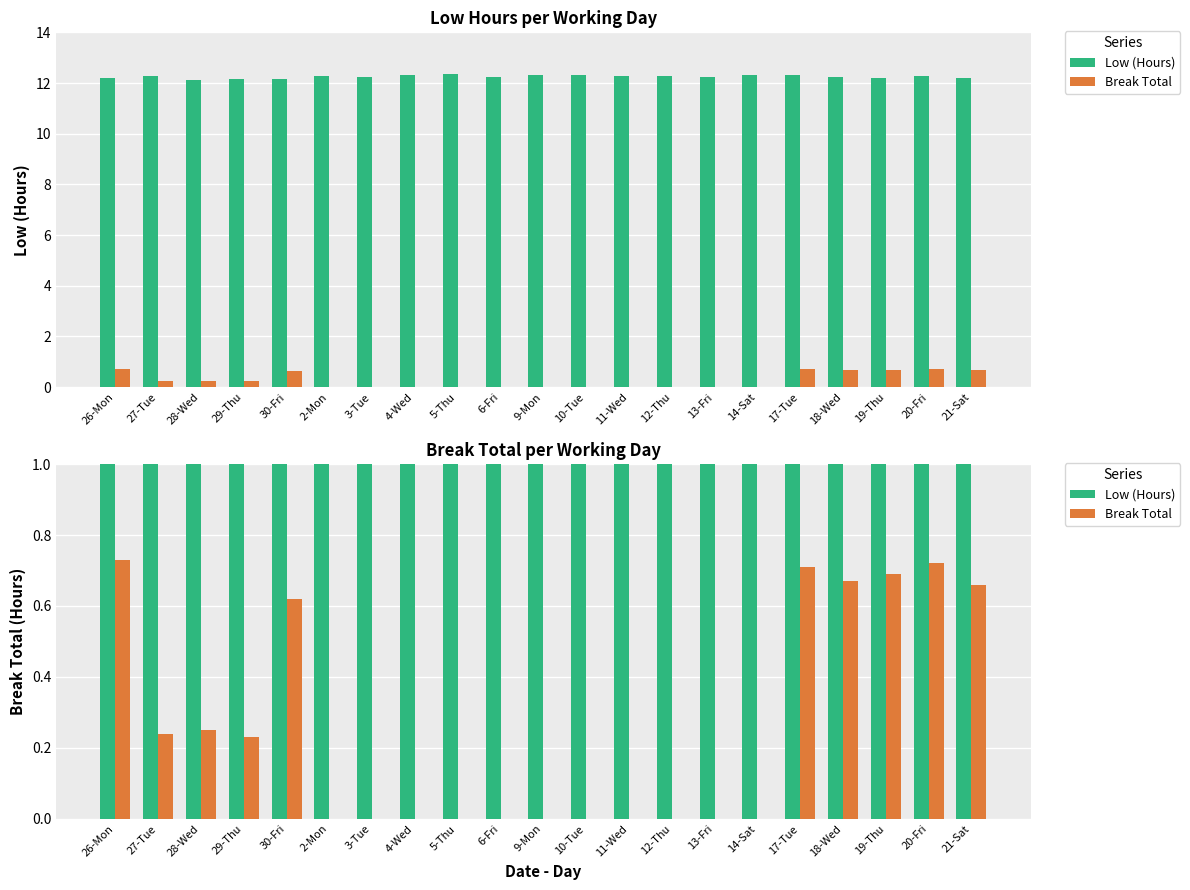

Count the Low (Hours) values in the range 12 to 13.

21